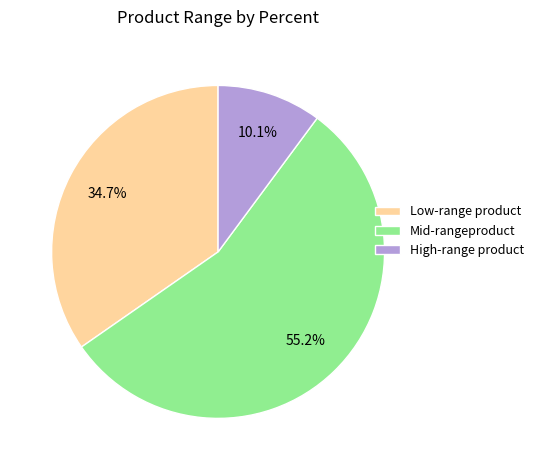

How many segments does this pie chart have?

3